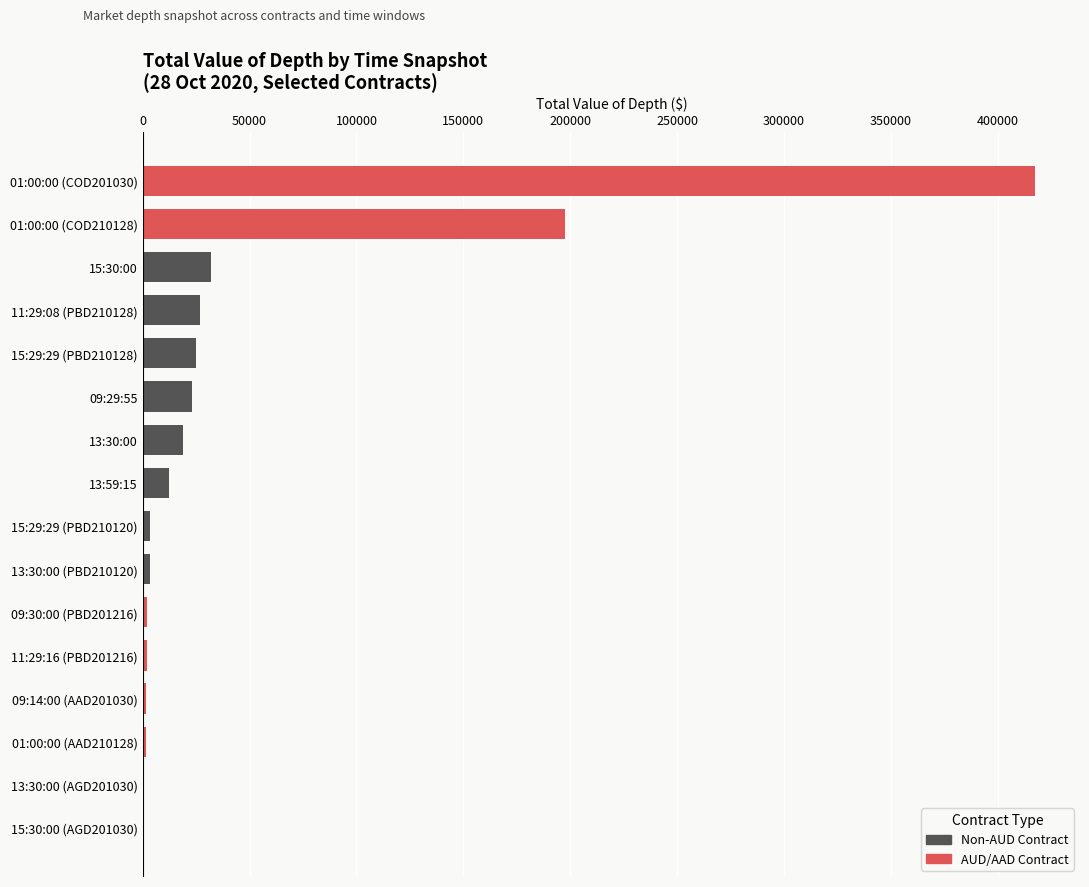

Are the bars horizontal?

Yes